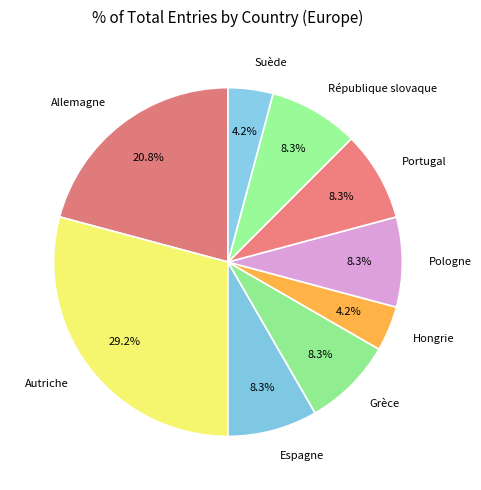

Is Espagne the majority of the pie?

No